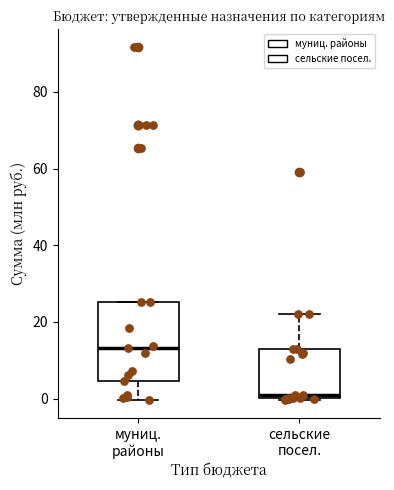

Where does the lower whisker of the box for муниц. районы end on the y-axis? The values are not printed on the chart, so give them approximately, as read against the axis.

0